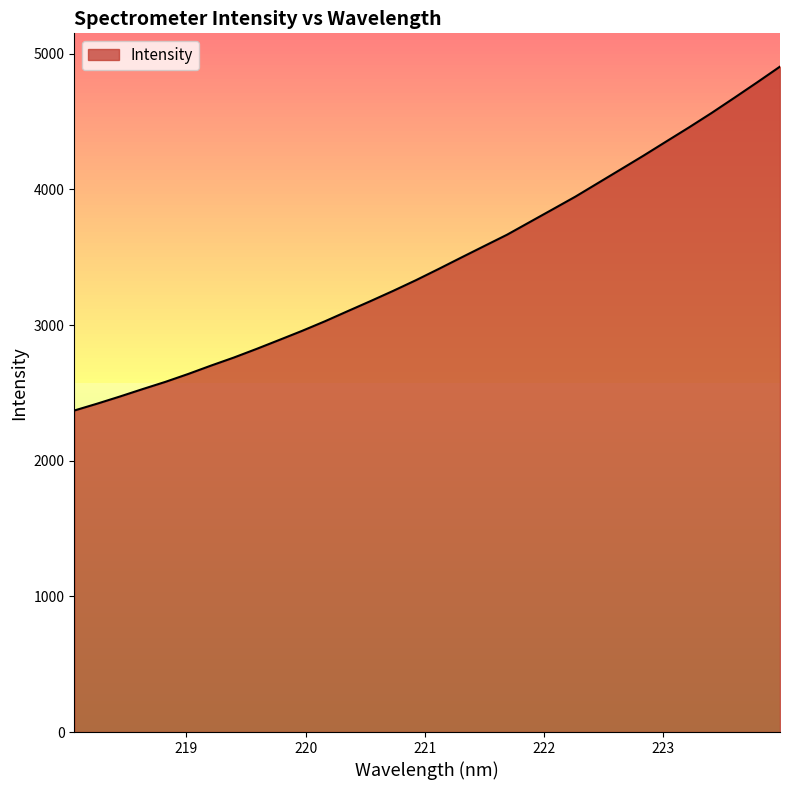

What is the maximum value shown in the chart?

4904.9